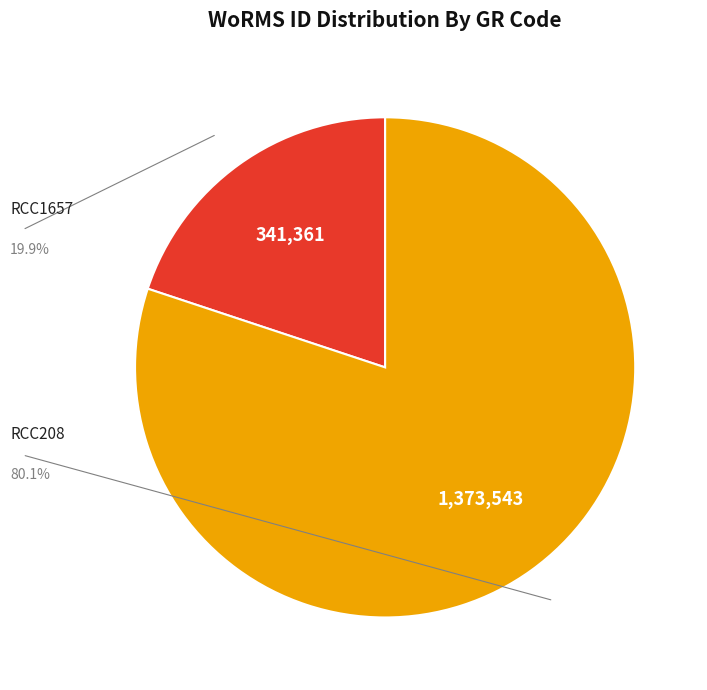

Does any single category account for the majority?

Yes